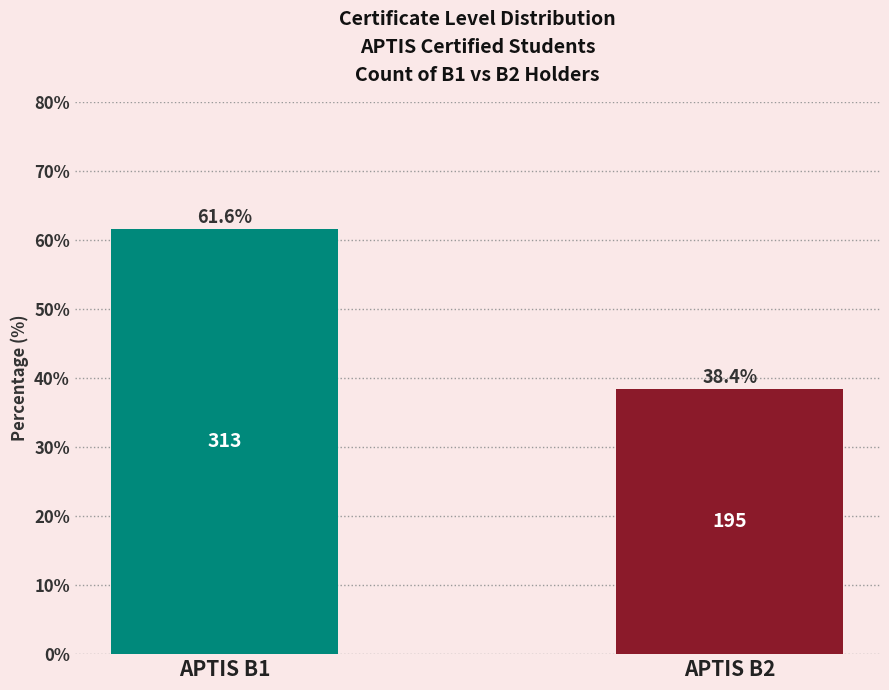

What is the change in value from APTIS B1 to APTIS B2?

-23.2